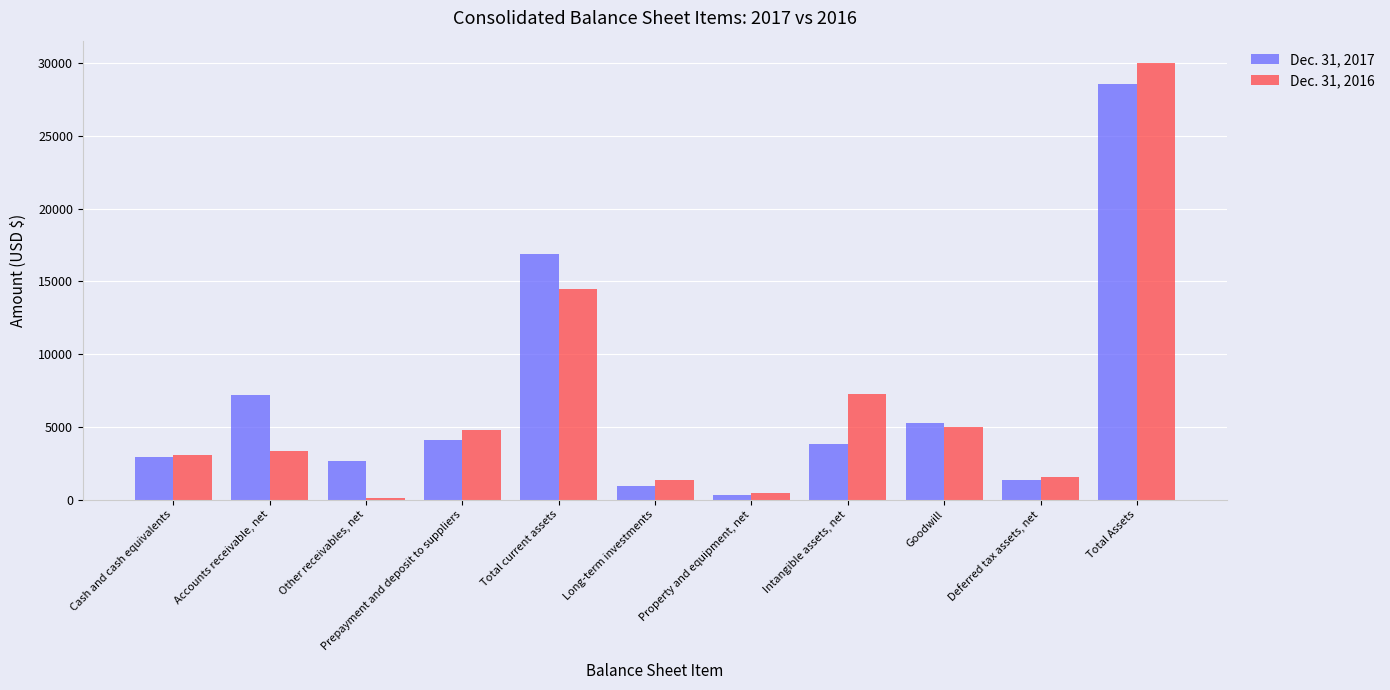

The value of Dec. 31, 2017 at Total Assets is 28560. True or false?

True